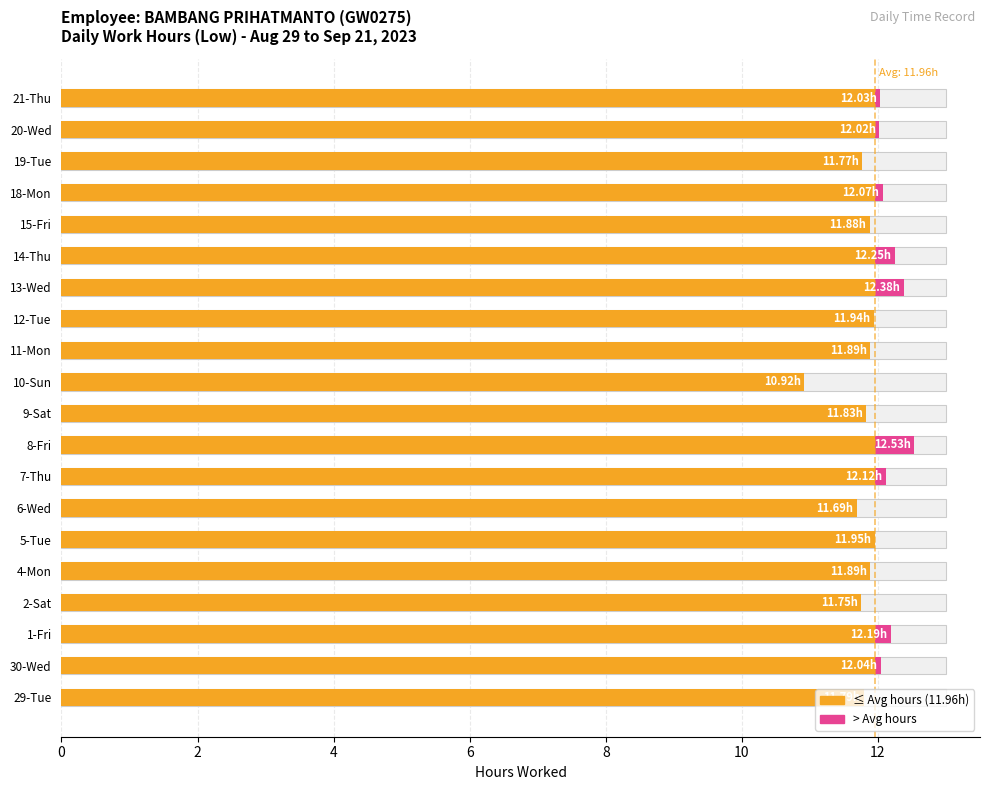

How many values are below 11?

1